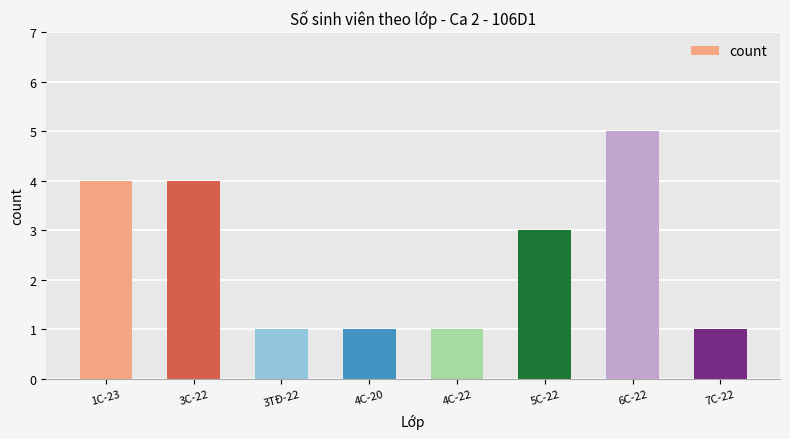

True or false: the data shows 1 at 3TĐ-22.

True